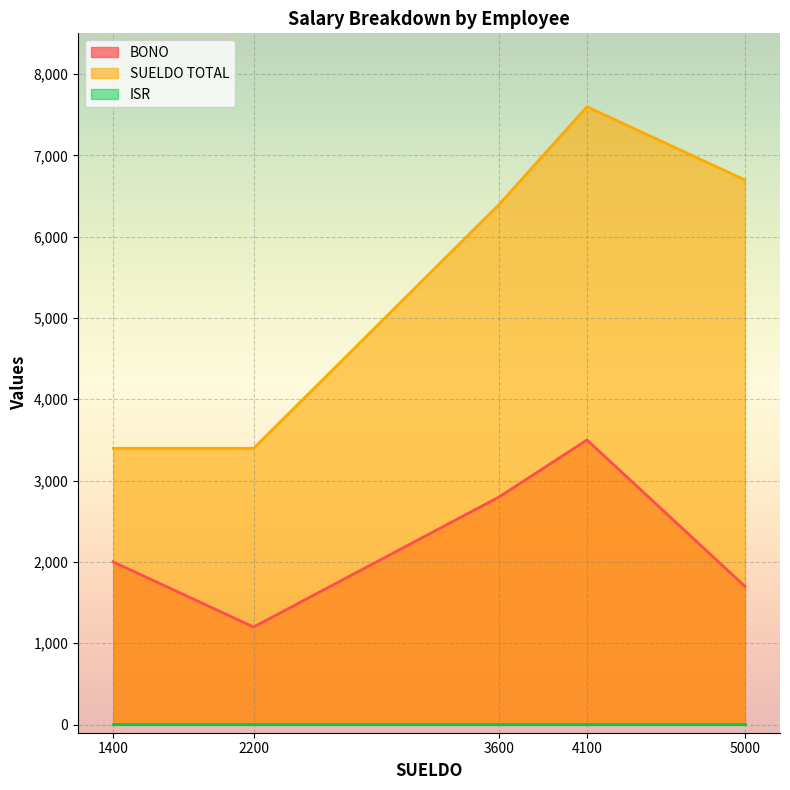

Between 2200 and 4100, which series saw the biggest shift?

SUELDO TOTAL